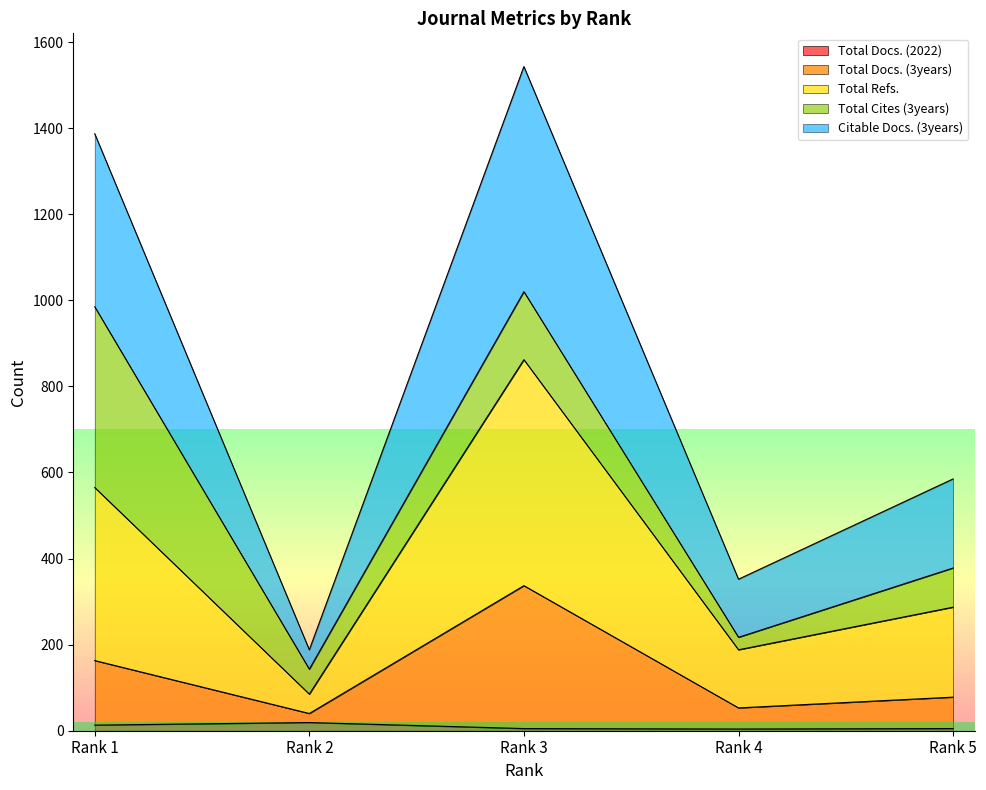

What is the maximum value for Total Refs.?

862